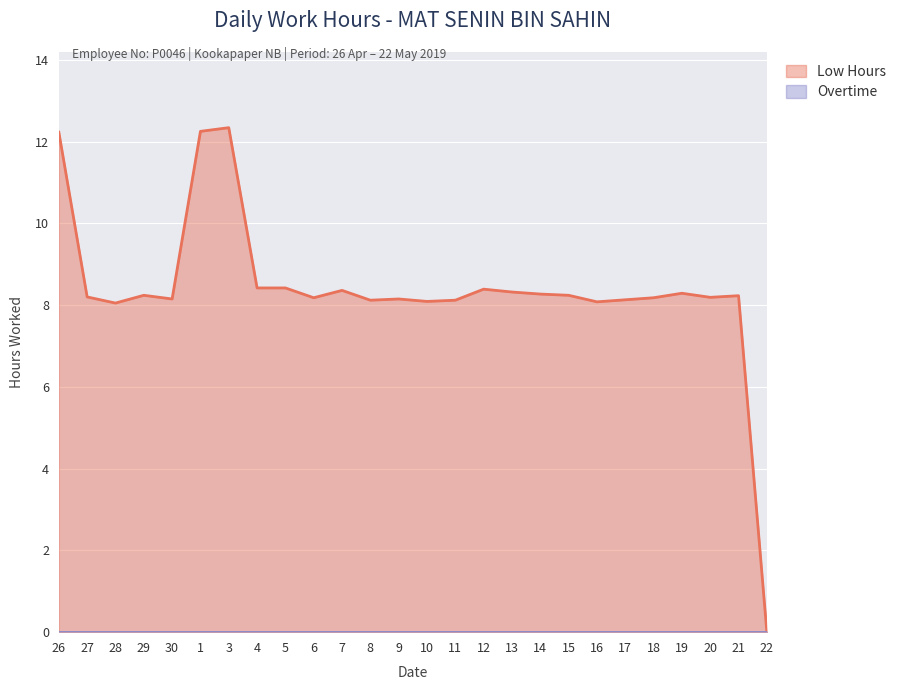

True or false: the data shows 20.9 at 3.

False